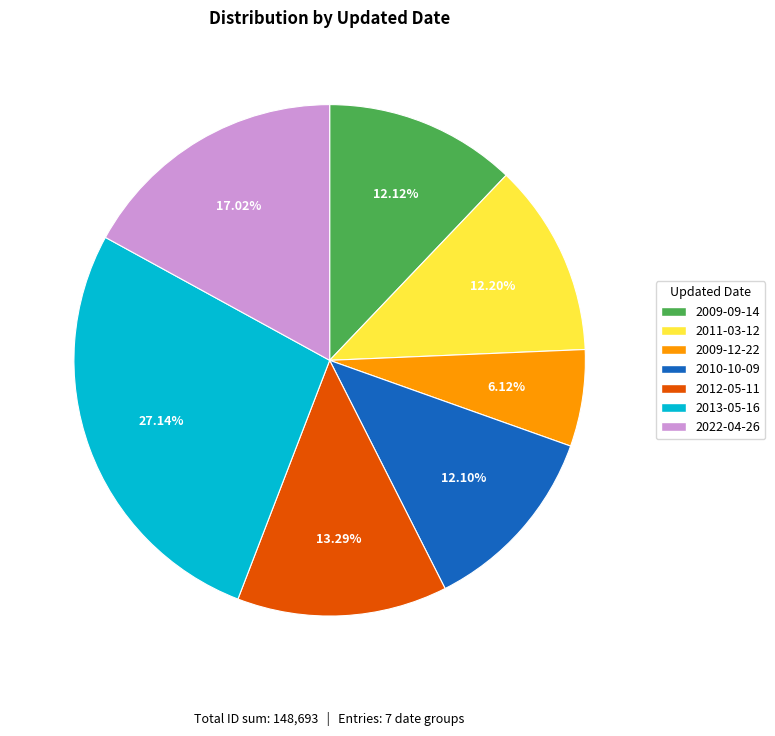

Is there any slice that represents more than half of the pie?

No